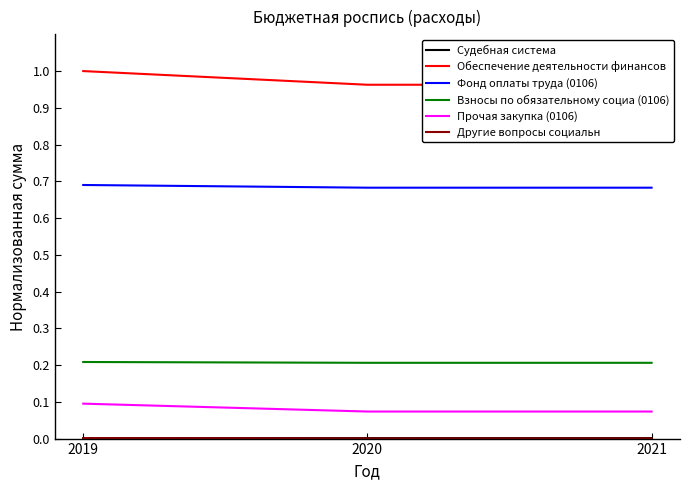

Between 2020 and 2021, which series saw the biggest shift?

Судебная система